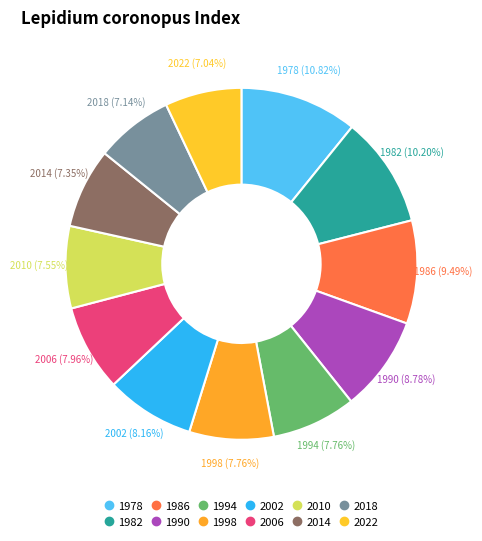

Which category has the smallest portion of the pie?

2022